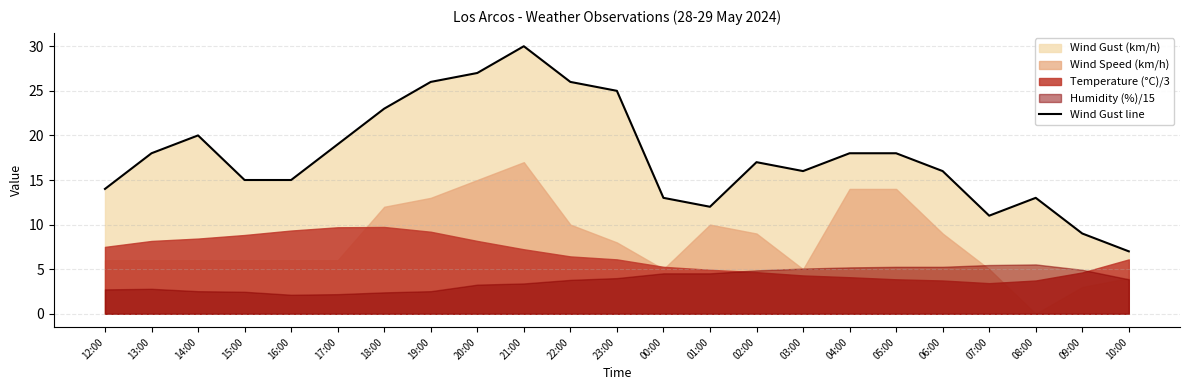

Reading left to right, extract all data points from this chart.

12:00=14	13:00=18	14:00=20	15:00=15	16:00=15	17:00=19	18:00=23	19:00=26	20:00=27	21:00=30	22:00=26	23:00=25	00:00=13	01:00=12	02:00=17	03:00=16	04:00=18	05:00=18	06:00=16	07:00=11	08:00=13	09:00=9	10:00=7